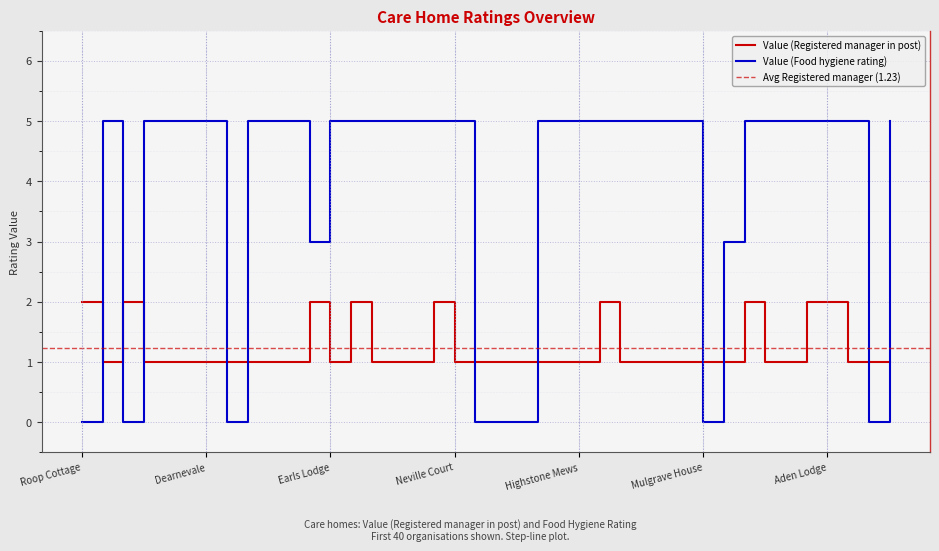

Which series has the largest total across all categories?

Value (Food hygiene rating)